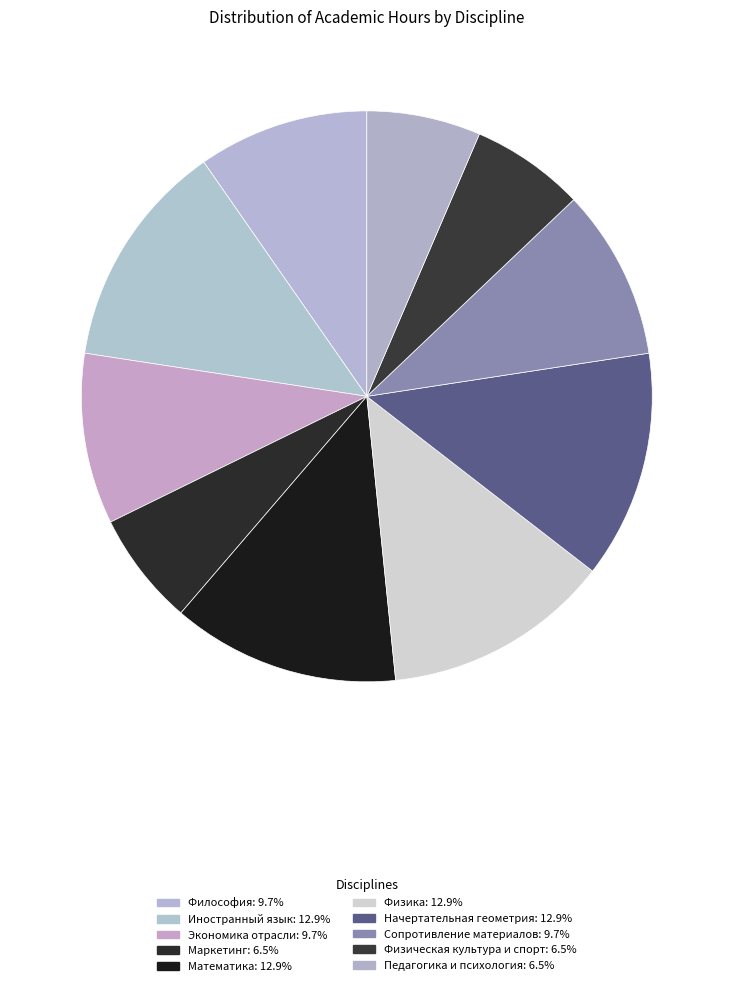

True or false: Физическая культура и спорт accounts for 1% of the total.

False